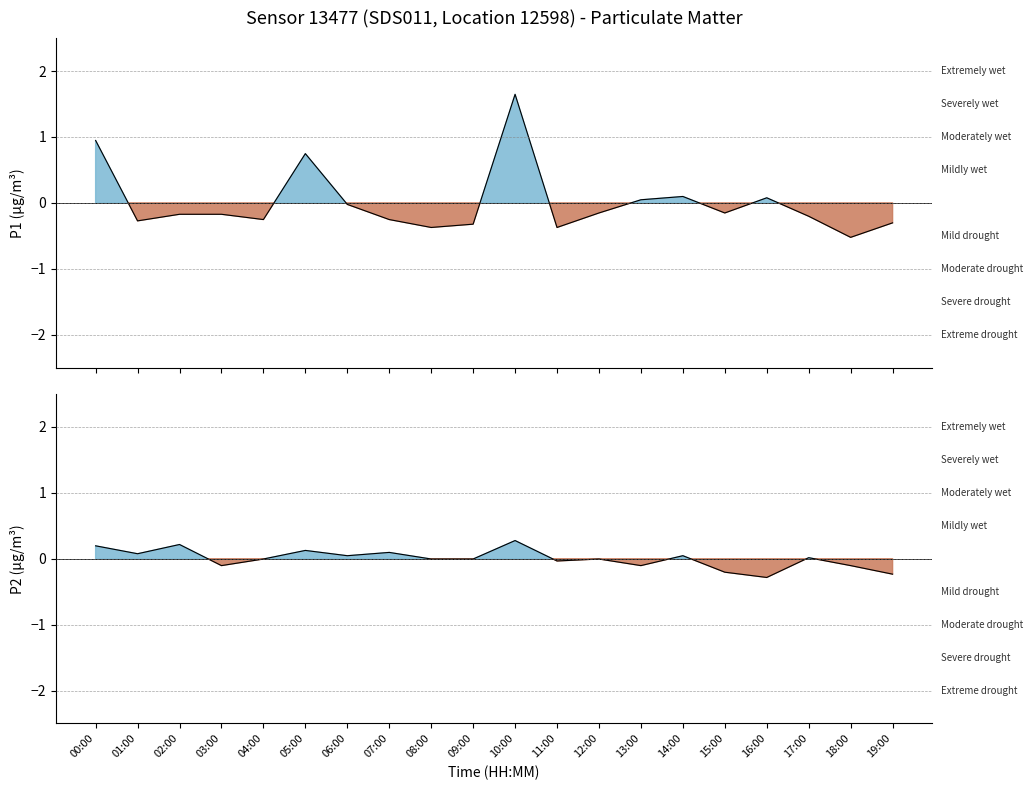

How many negative values does the P2 series have?

11